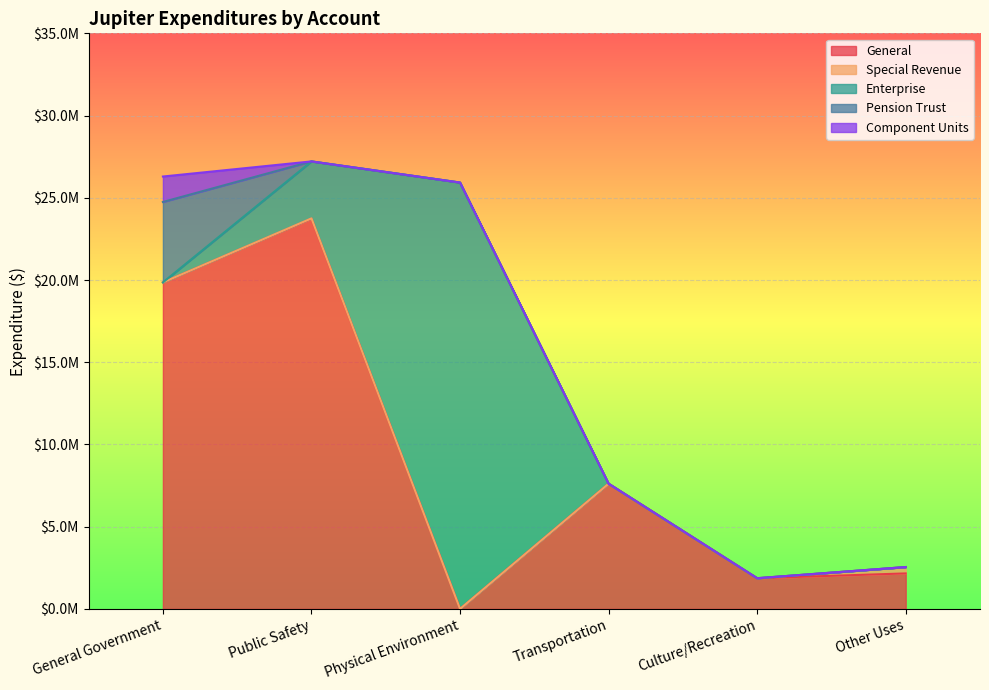

True or false: Special Revenue and Enterprise intersect in this chart.

False